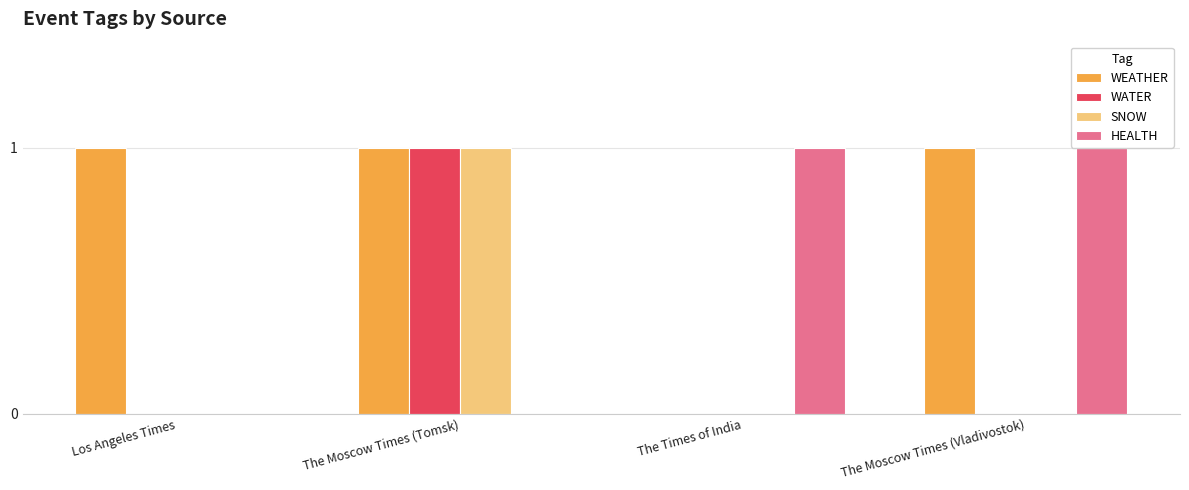

Is it true that HEALTH equals 2 at The Times of India?

False